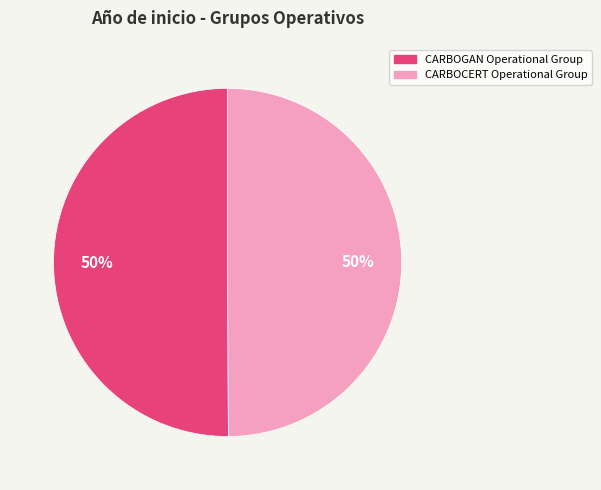

To the nearest percent, what is the average slice percentage?

50%